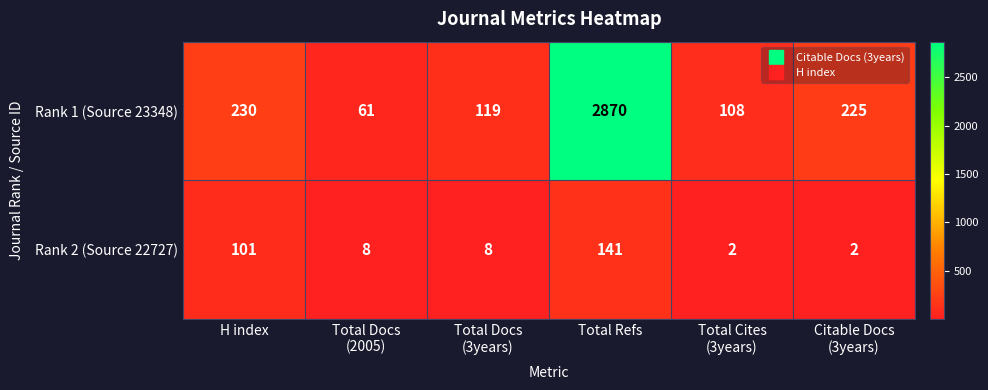

At Citable Docs
(3years), list the series in order from largest to smallest.

Rank 1 (Source 23348), Rank 2 (Source 22727)